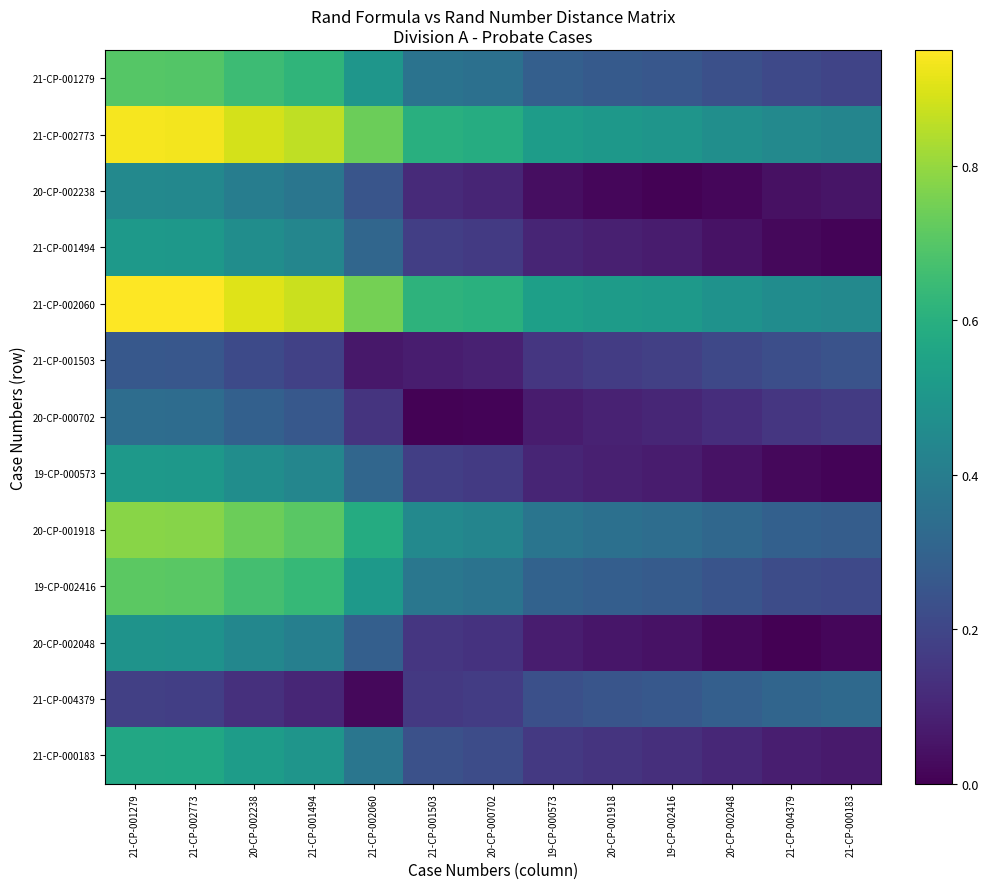

Count the number of categories in the chart.

13